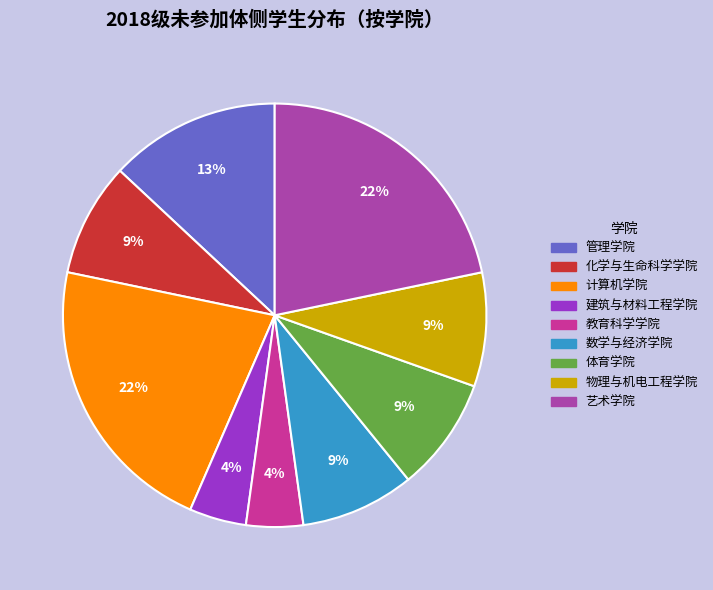

Is it true that 艺术学院 is 22% of the pie?

True